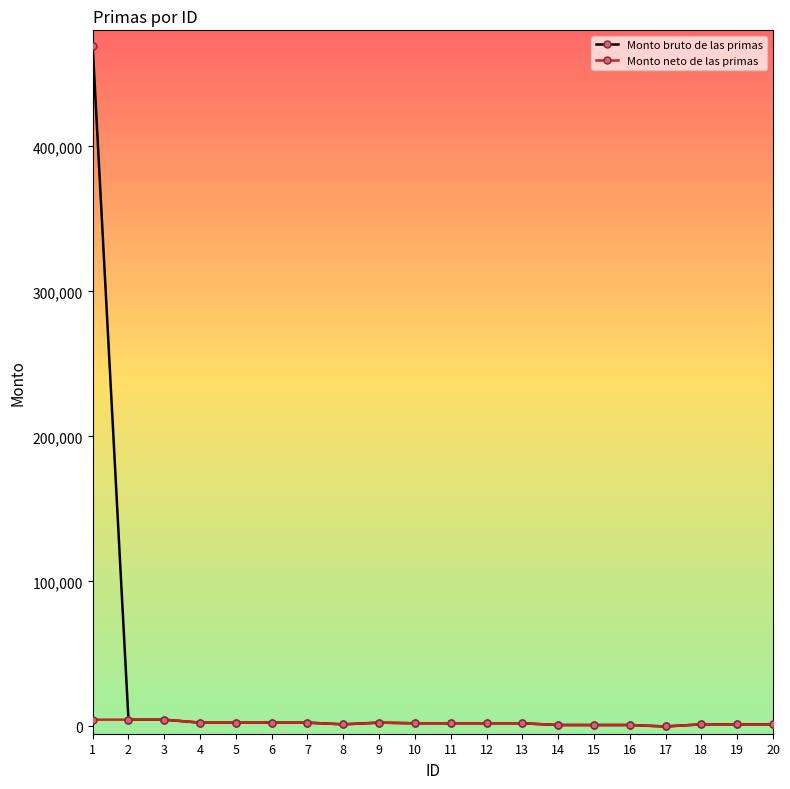

List the series in order of their overall mean, lowest first.

Monto neto de las primas, Monto bruto de las primas